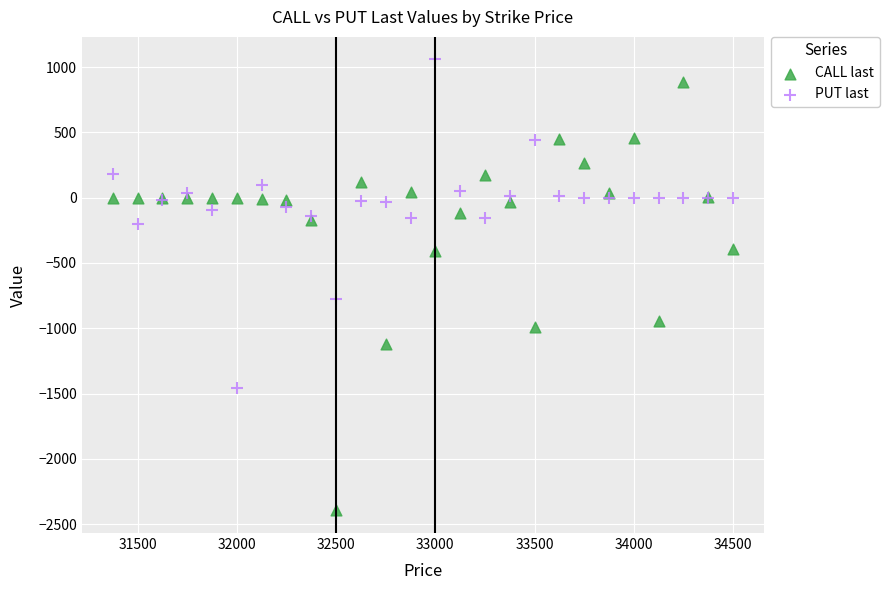

Across all series, what Y value is closest to -668?

-774